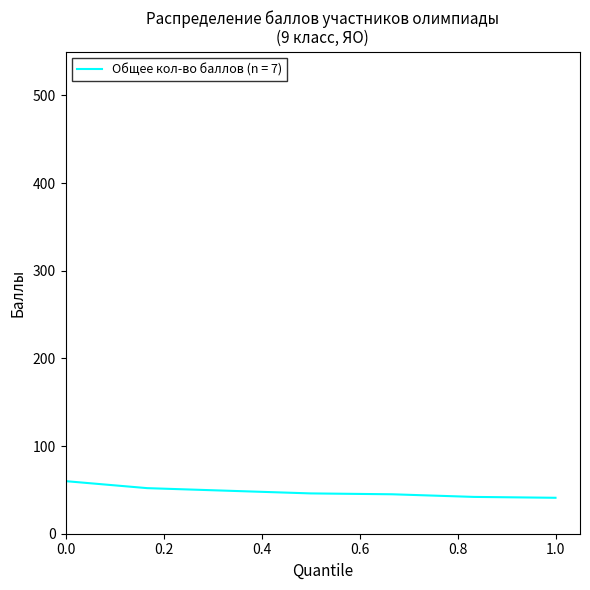

Does the chart have visible grid lines?

No